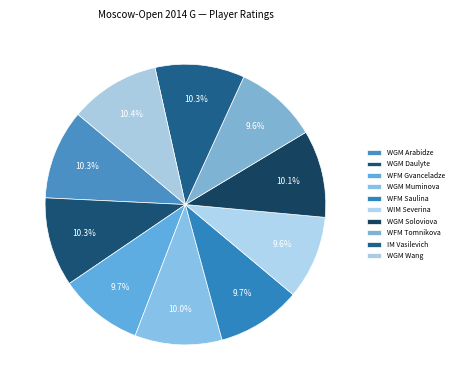

Which category has the smallest portion of the pie?

WFM Tomnikova